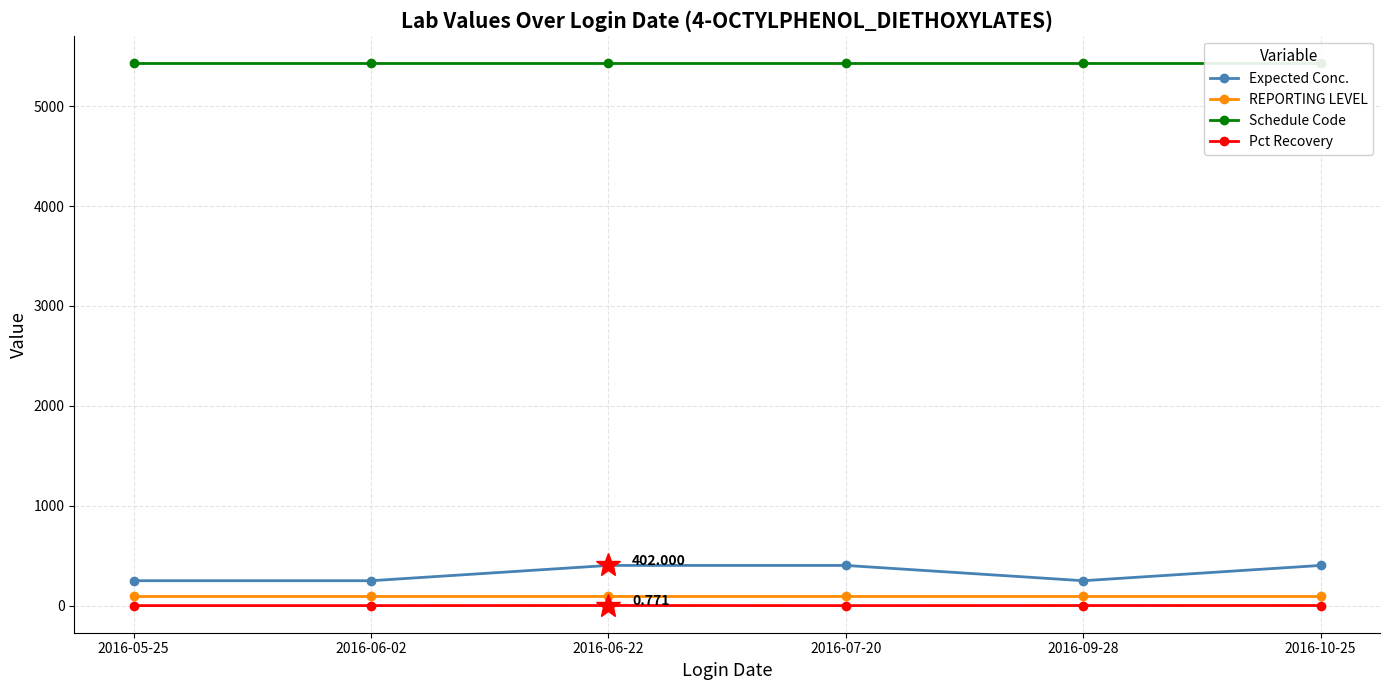

What is the value of the Pct Recovery point at the 6th from the left?

0.8